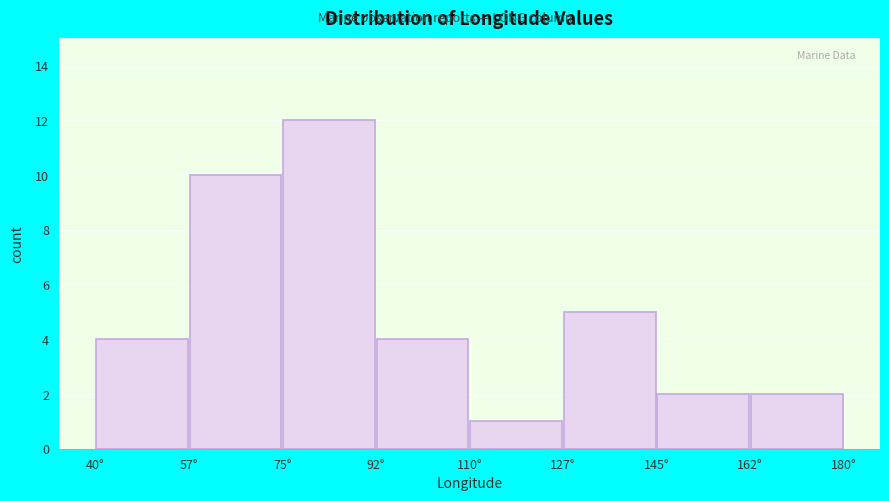

Reading left to right, transcribe this chart: for each bar, give the range it covers on the x-axis and its height. Neither the bar edges nor the heights are printed on the chart, so give them approximately, as read against the axes.

40.0 to 57.5: 4
57.5 to 75.0: 10
75.0 to 92.5: 12
92.5 to 110.0: 4
110.0 to 127.5: 1
127.5 to 145.0: 5
145.0 to 162.5: 2
162.5 to 180.0: 2